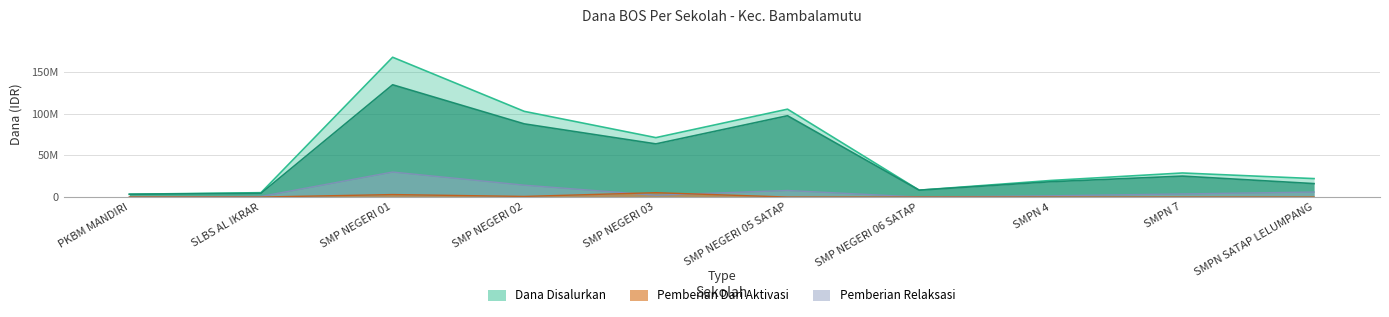

Reading right to left, list all the values displayed in this chart.

Dana Disalurkan: 22125000	28875000	19875000	8250000	105375000	71250000	102750000	167625000	5250000	3375000
Pemberian: 16125000	25125000	18375000	8250000	97500000	63750000	87750000	134625000	4500000	3375000
Pemberian Dari Aktivasi: 0	0	0	0	0	5250000	750000	3000000	0	0
Pemberian Relaksasi: 6000000	3750000	1500000	0	7875000	2250000	14250000	30000000	750000	0